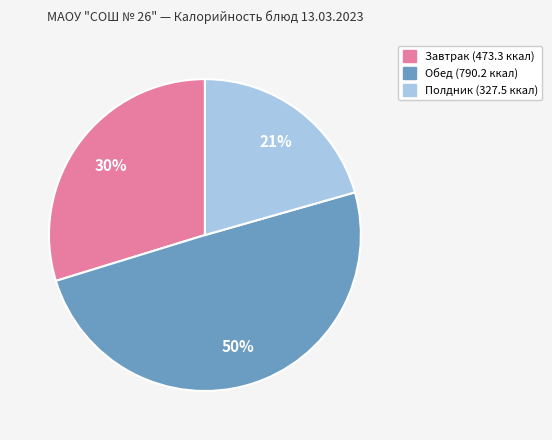

To the nearest percent, what is the difference between the largest and smallest slice percentages?

29%